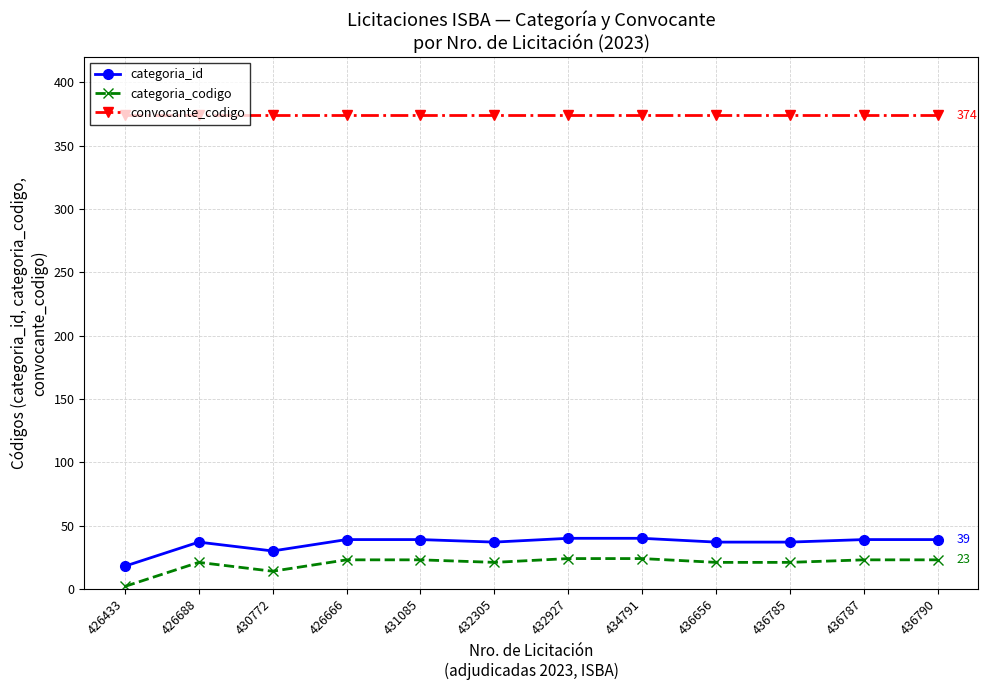

What is the spread (max minus min) of values at 431085?

351